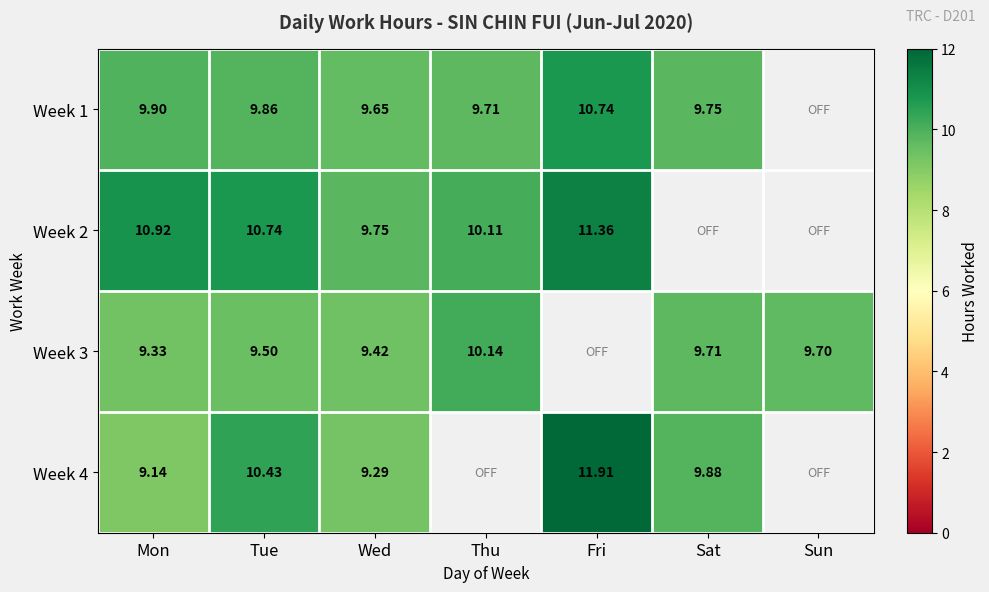

What is the difference between the Week 4 values at Sat and Fri?

2.0